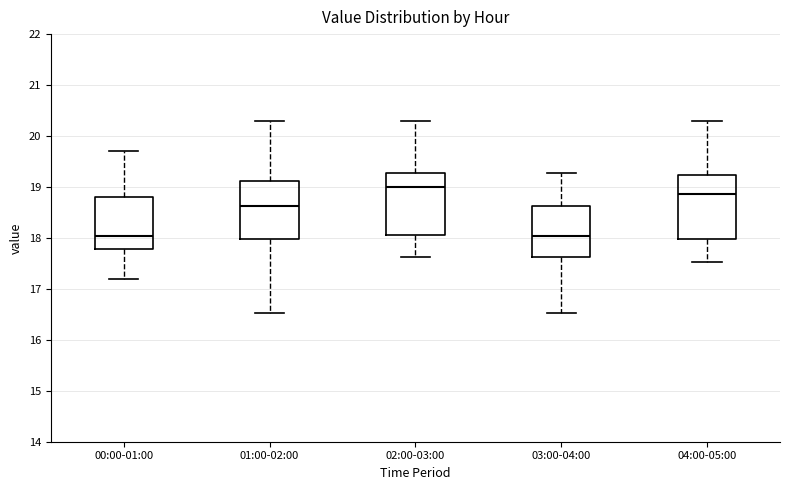

Reading left to right, read every box against the y-axis: the position of its median line, the range the box covers, and the ends of its whiskers. The values are not printed on the chart, so give them approximately, as read against the axis.

00:00-01:00: median 18.0, box 17.8 to 18.8, whiskers 17.2 to 19.7
01:00-02:00: median 18.6, box 18.0 to 19.1, whiskers 16.5 to 20.3
02:00-03:00: median 19.0, box 18.1 to 19.3, whiskers 17.6 to 20.3
03:00-04:00: median 18.0, box 17.6 to 18.6, whiskers 16.5 to 19.3
04:00-05:00: median 18.9, box 18.0 to 19.2, whiskers 17.5 to 20.3